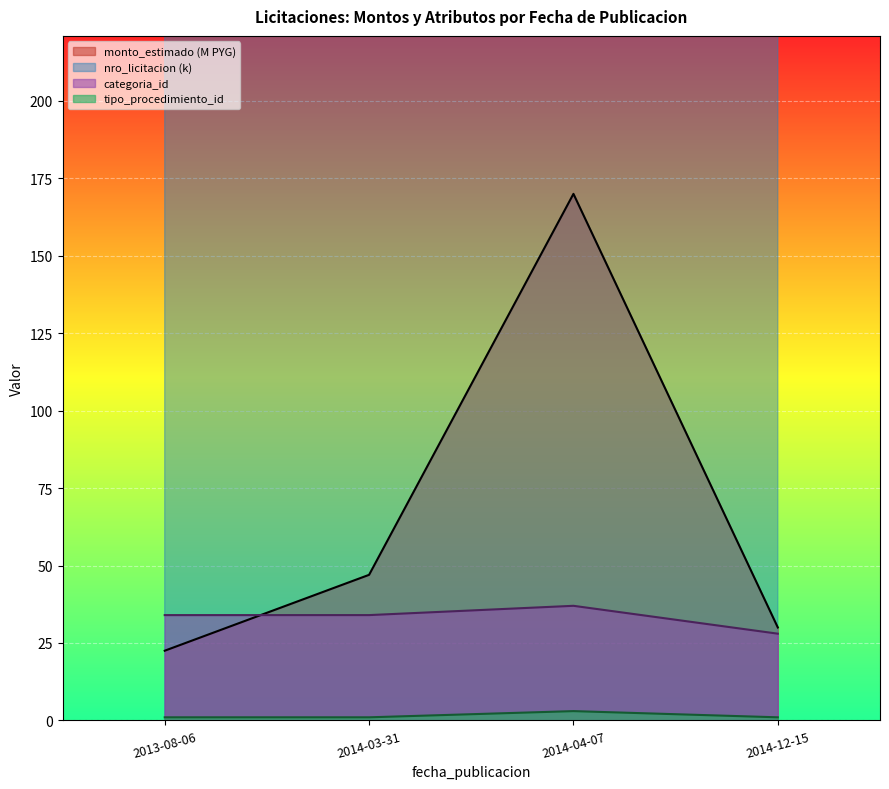

What is the label of the 3rd point from the left?

2014-04-07